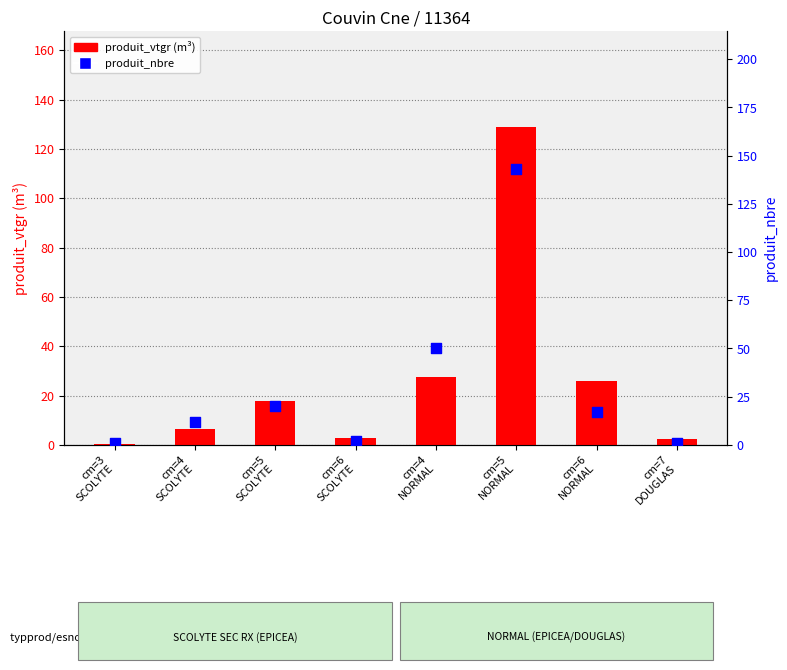

Which series has the largest total across all categories?

produit_nbre